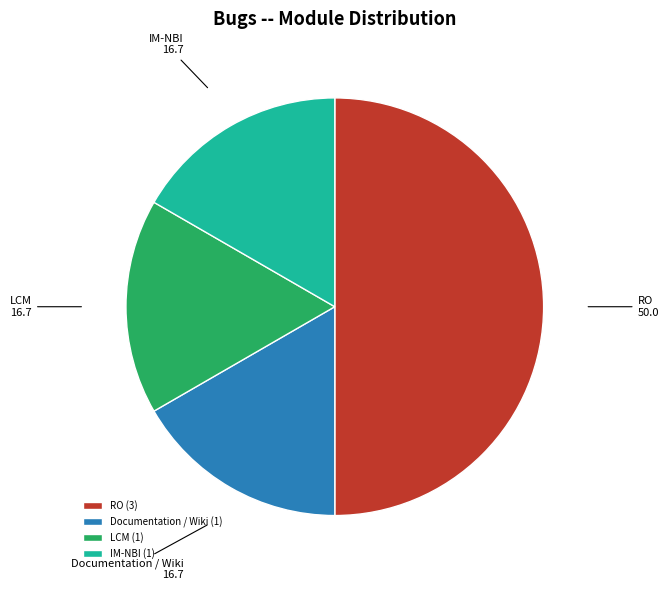

Is the sum of Documentation / Wiki and RO greater than half?

Yes